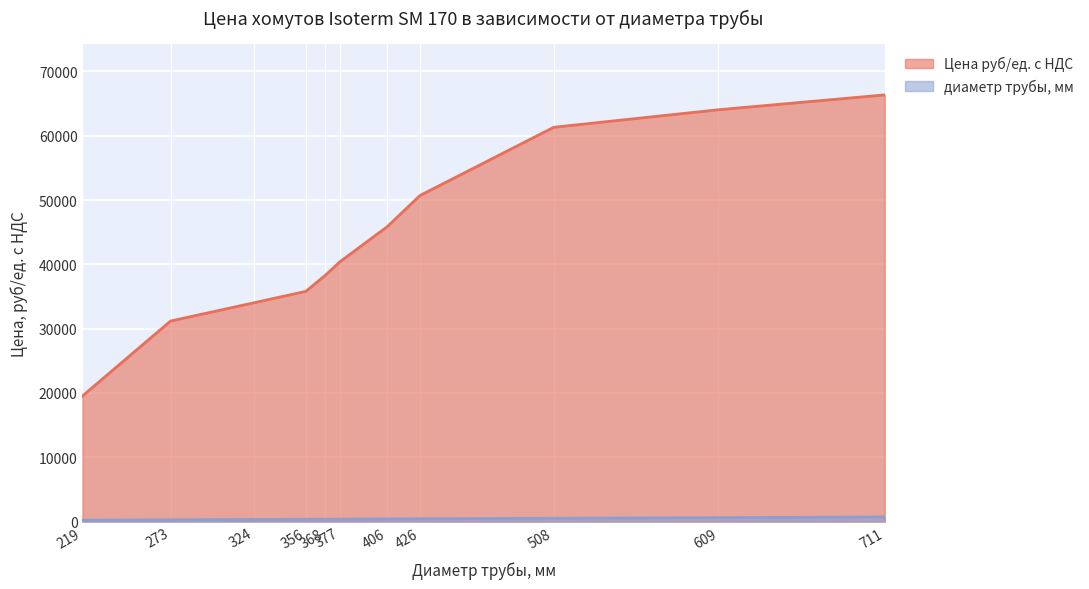

At which category is the sum across all series the highest?

711